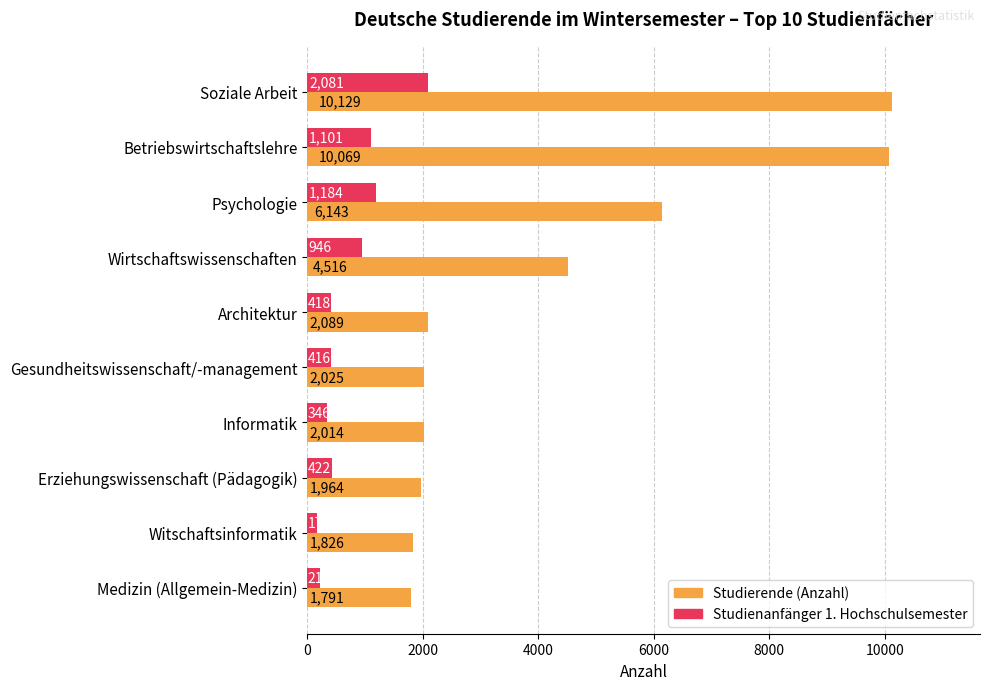

The Studienanfänger 1. Hochschulsemester series shows 346 at Informatik. True or false?

True